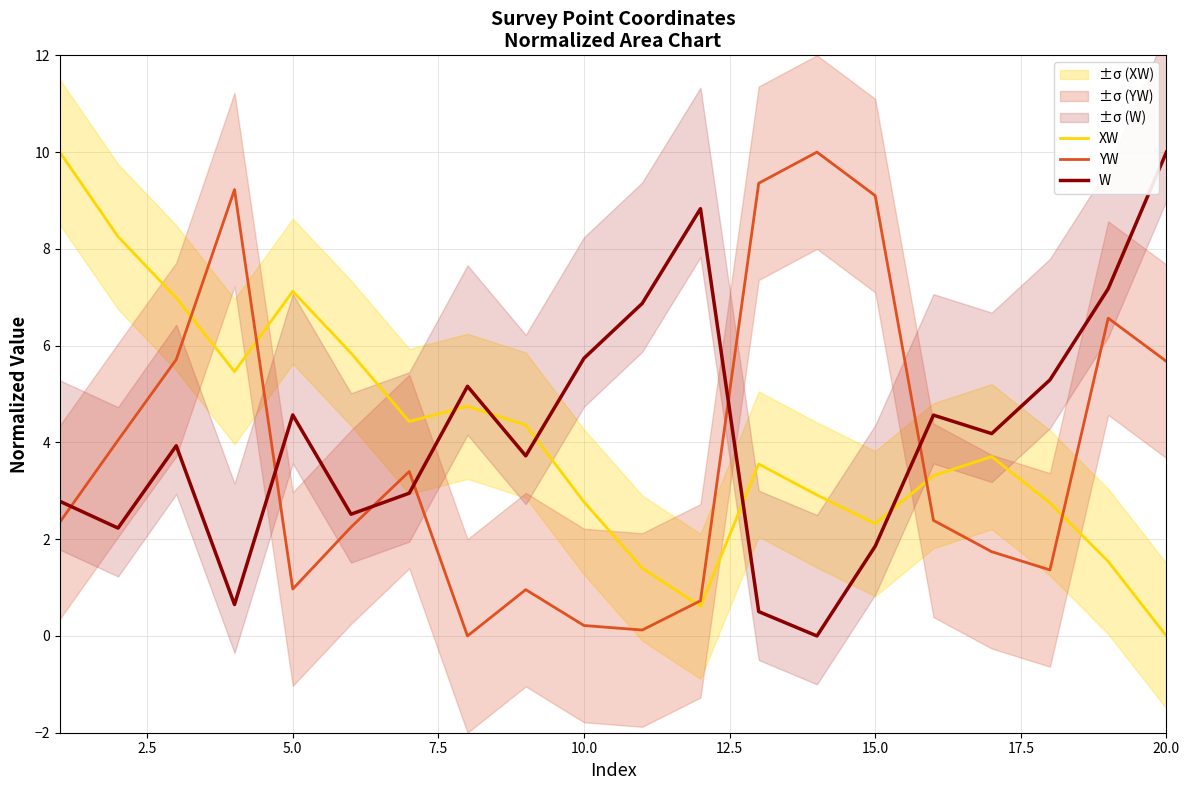

What is the average value of the YW series?

3.8